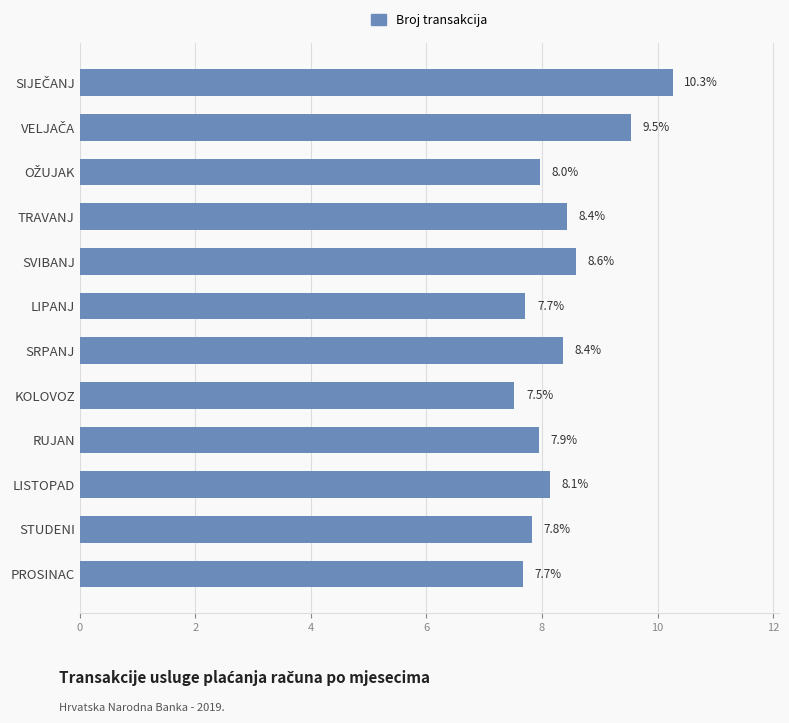

The value at LISTOPAD is 8.1. True or false?

True